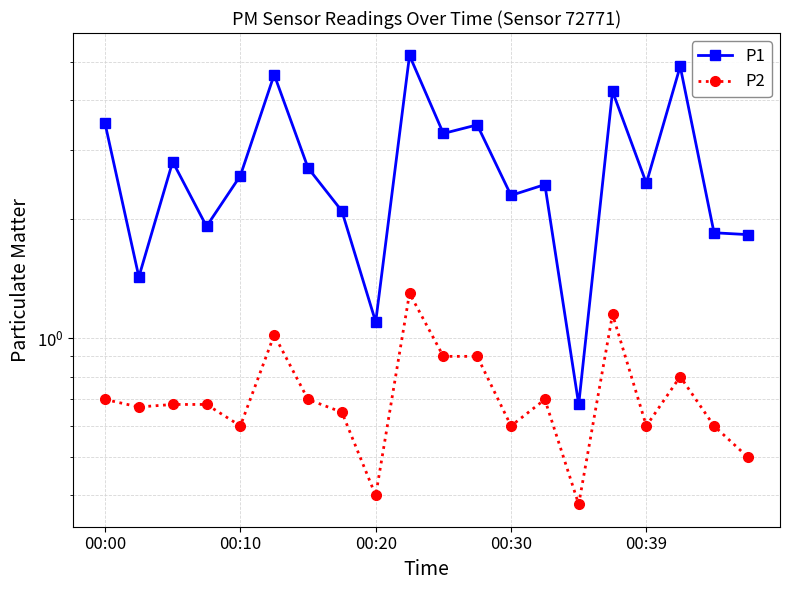

Which has a higher value, 12 or 18?

12